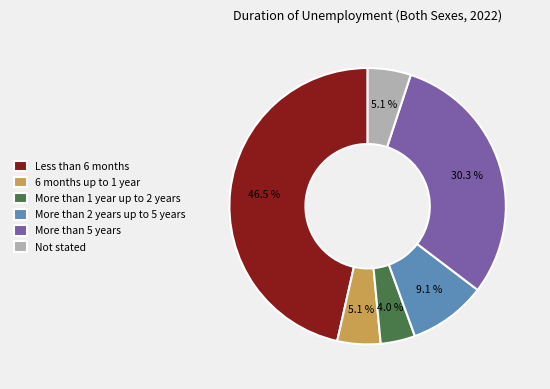

How many slices are in this pie chart?

6